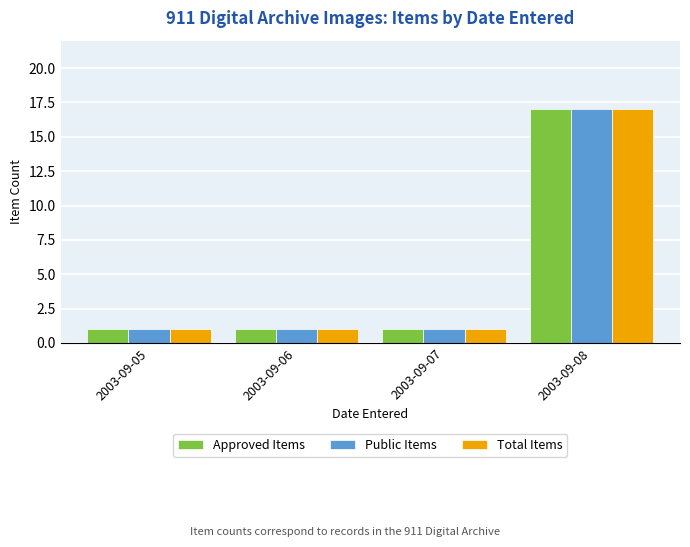

What is the minimum value shown in the chart?

1